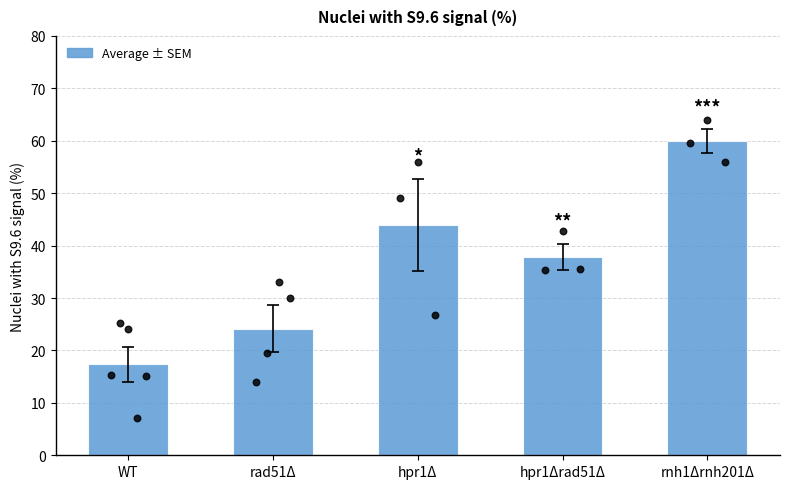

Between hpr1Δ and rnh1Δrnh201Δ, which is larger?

rnh1Δrnh201Δ